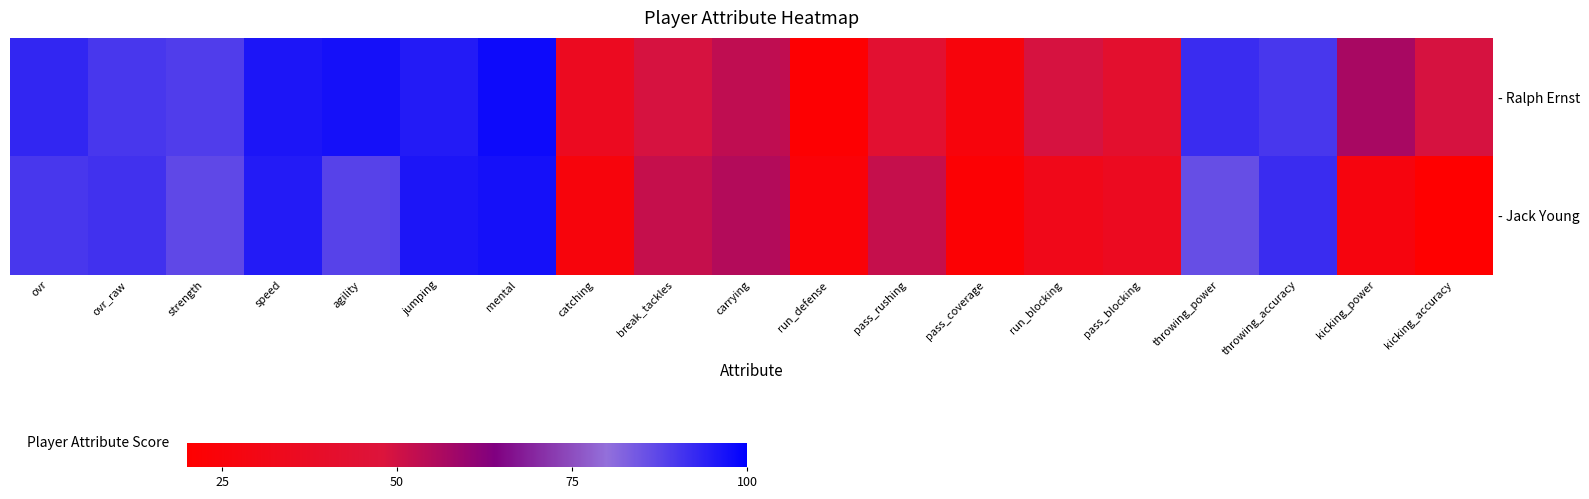

Reading left to right, extract all data points from this chart.

- Ralph Ernst: ovr=93	ovr_raw=90	strength=89	speed=96	agility=97	jumping=95	mental=98	catching=35	break_tackles=49	carrying=53	run_defense=21	pass_rushing=43	pass_coverage=26	run_blocking=49	pass_blocking=42	throwing_power=92	throwing_accuracy=90	kicking_power=57	kicking_accuracy=49
- Jack Young: ovr=90	ovr_raw=91	strength=87	speed=95	agility=88	jumping=96	mental=97	catching=26	break_tackles=52	carrying=55	run_defense=24	pass_rushing=52	pass_coverage=22	run_blocking=32	pass_blocking=35	throwing_power=86	throwing_accuracy=92	kicking_power=27	kicking_accuracy=20